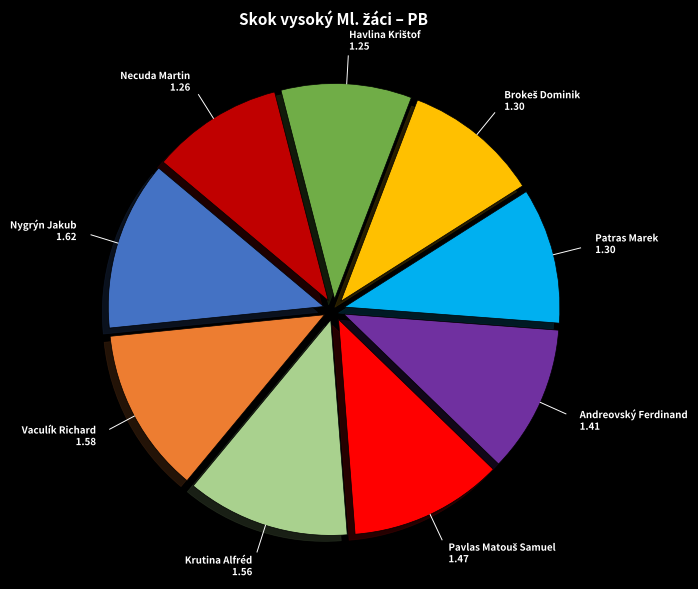

Is it true that Krutina Alfréd is 12% of the pie?

True